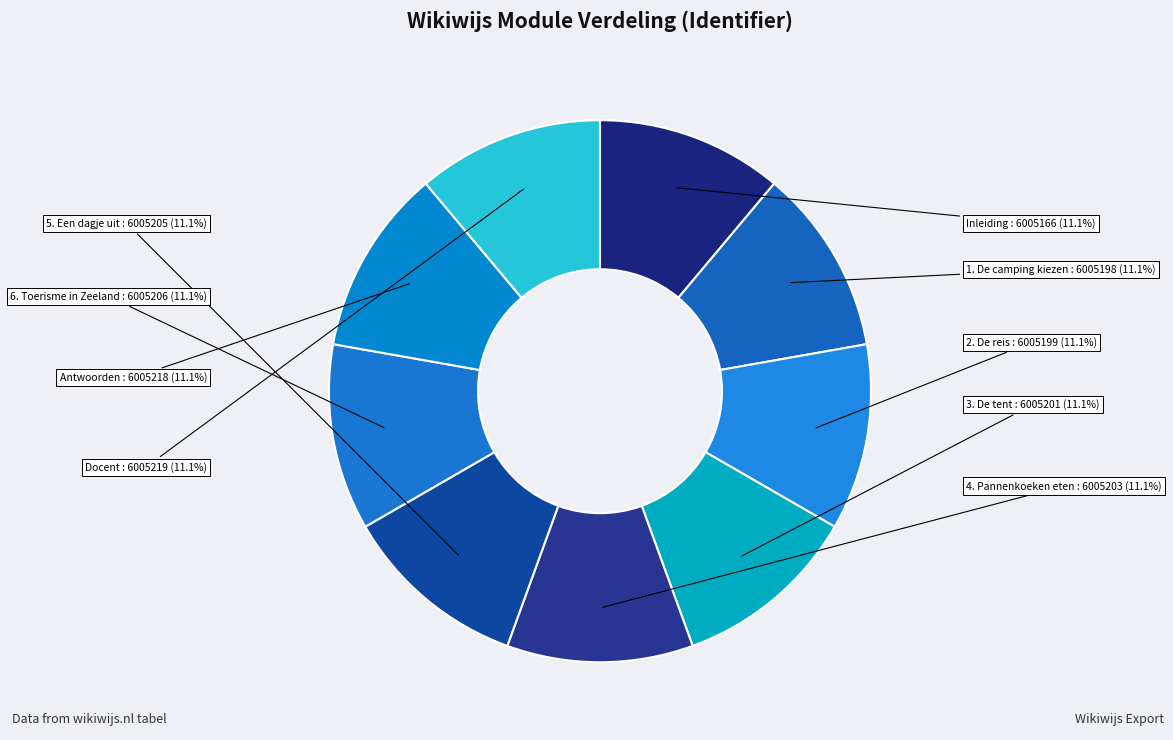

Combined, what portion of the pie is 5. Een dagje uit and 4. Pannenkoeken eten?

22.2%